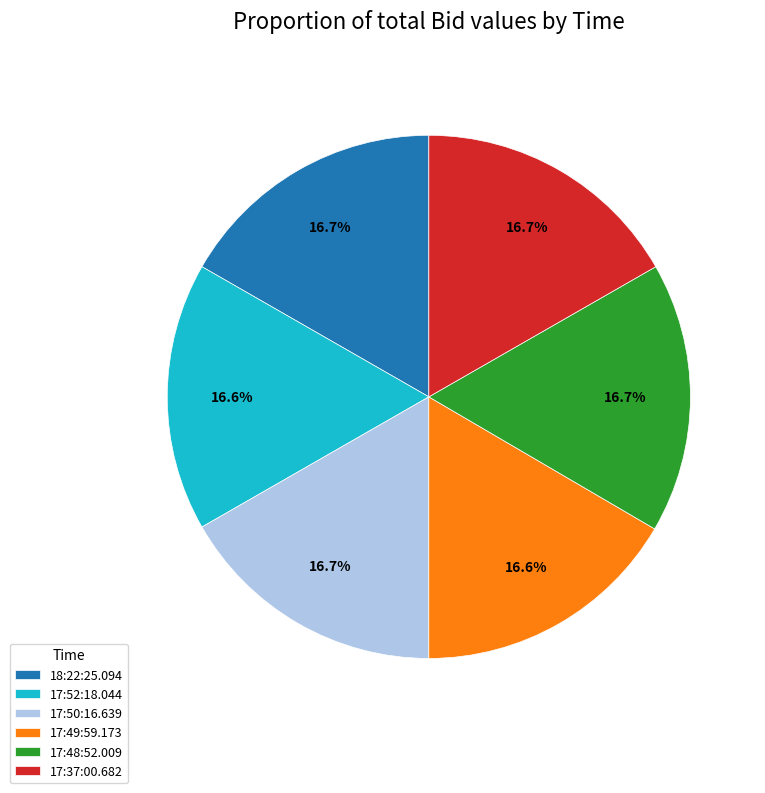

How many slices are in this pie chart?

6